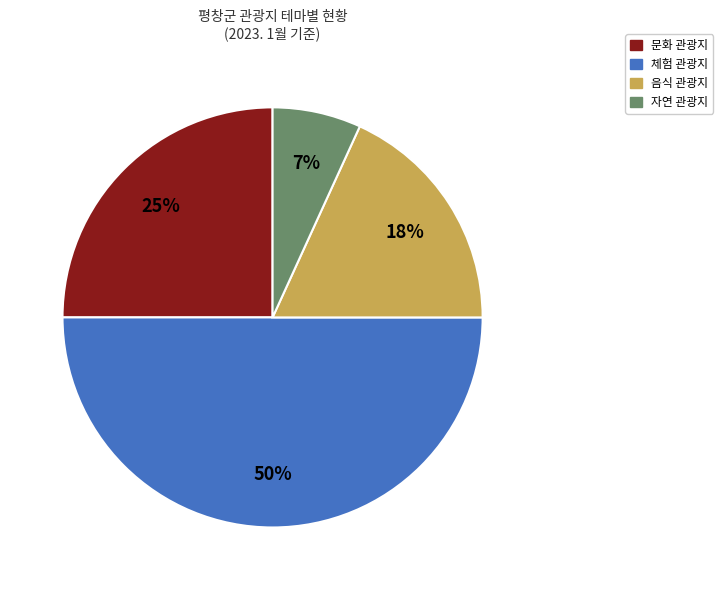

To the nearest percent, what is the average slice percentage?

25%